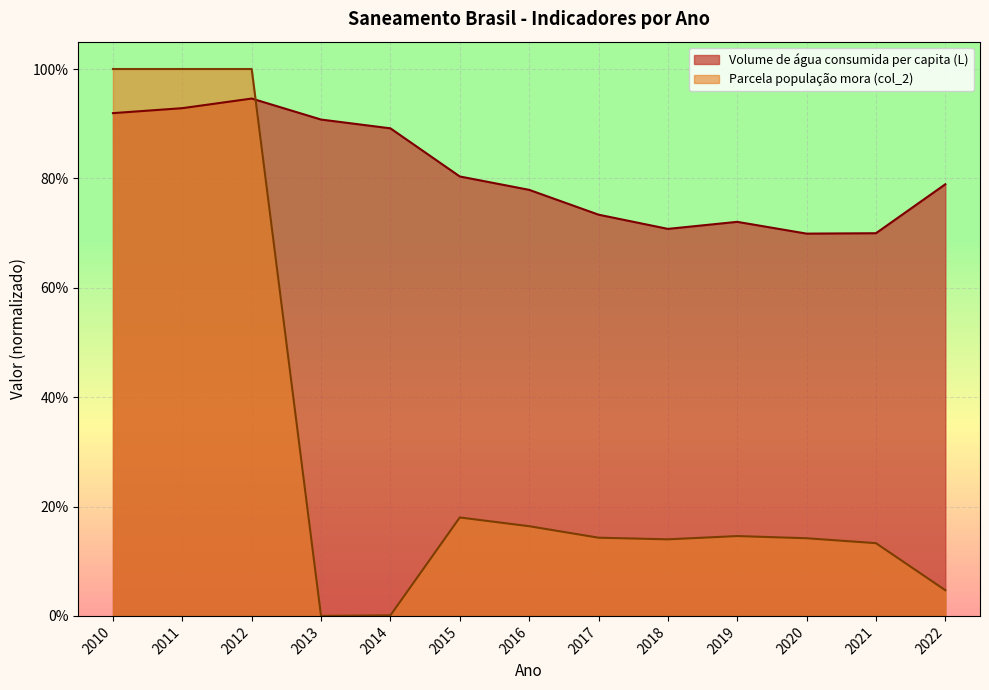

How many intersections are there between Volume de água consumida per capita (L) and Parcela população mora (col_2)?

1